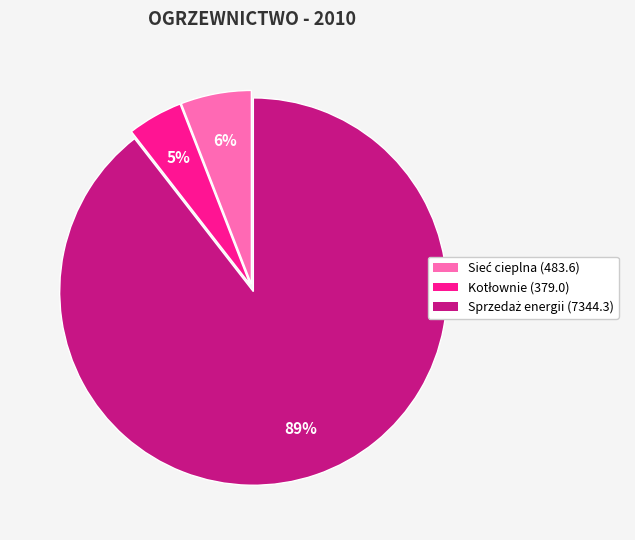

How many segments does this pie chart have?

3